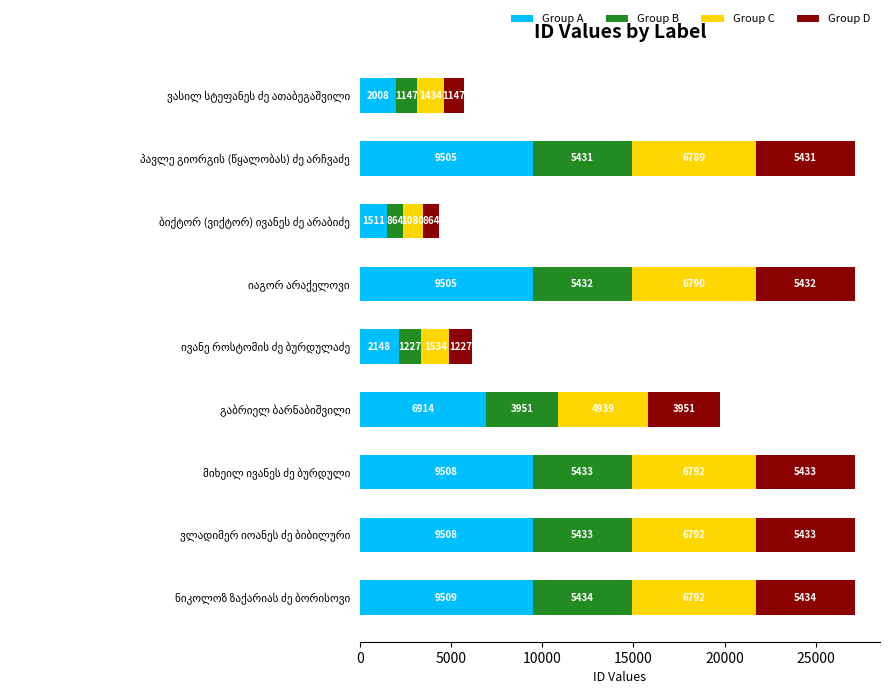

What is the highest value of the Group A series?

9509